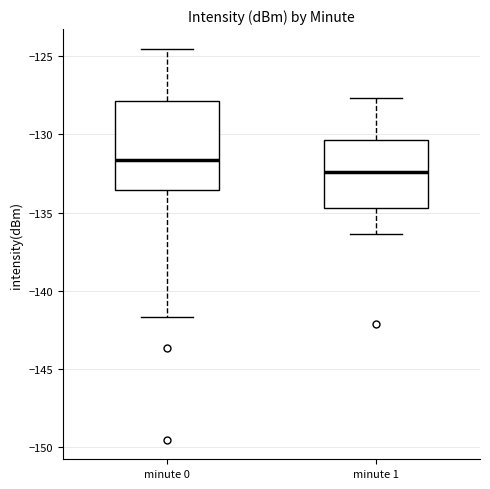

Which box is the tallest, from its lower edge to its upper edge?

minute 0